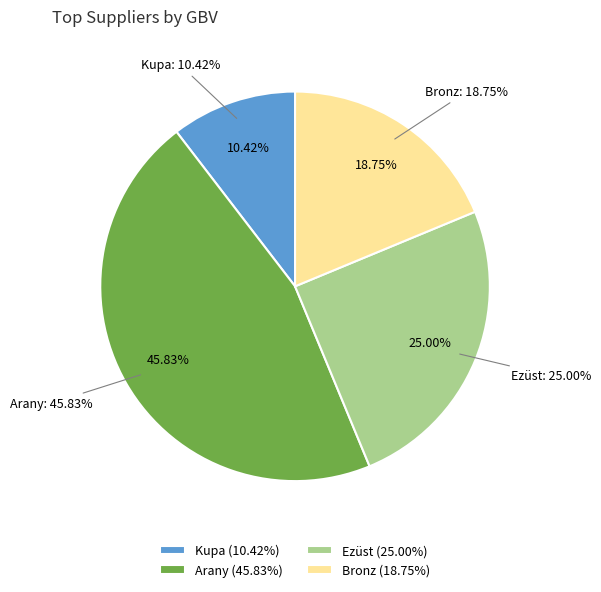

To the nearest percent, what is the difference between the largest and smallest slice percentages?

35%